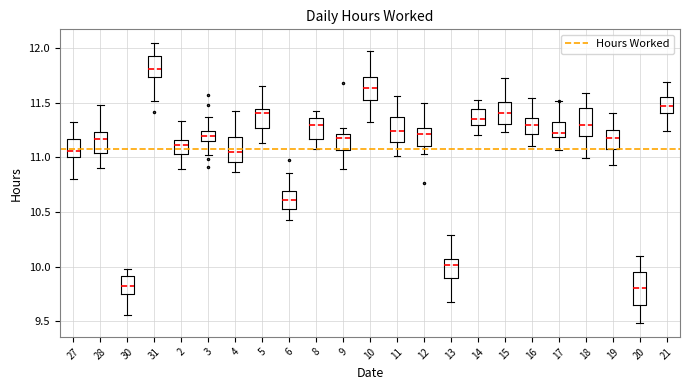

Reading left to right, transcribe this box plot: for each box, give where its median line is, the range the box spans, and where its two whiskers end, as read against the y-axis. The values are not printed on the chart, so give them approximately, as read against the axis.

27: median 11.05, box 11.00 to 11.15, whiskers 10.80 to 11.35
28: median 11.15, box 11.05 to 11.25, whiskers 10.90 to 11.50
30: median 9.80, box 9.75 to 9.90, whiskers 9.55 to 10.00
31: median 11.80, box 11.75 to 11.95, whiskers 11.50 to 12.05
2: median 11.10, box 11.05 to 11.15, whiskers 10.90 to 11.35
3: median 11.20, box 11.15 to 11.25, whiskers 11.00 to 11.35
4: median 11.05, box 10.95 to 11.20, whiskers 10.85 to 11.45
5: median 11.40, box 11.25 to 11.45, whiskers 11.15 to 11.65
6: median 10.60, box 10.55 to 10.70, whiskers 10.40 to 10.85
8: median 11.30, box 11.15 to 11.35, whiskers 11.05 to 11.45
9: median 11.20 (just below the box's upper edge), box 11.05 to 11.20, whiskers 10.90 to 11.25
10: median 11.65, box 11.50 to 11.75, whiskers 11.35 to 12.00
11: median 11.25, box 11.15 to 11.35, whiskers 11.00 to 11.55
12: median 11.20, box 11.10 to 11.25, whiskers 11.05 to 11.50
13: median 10.00, box 9.90 to 10.05, whiskers 9.70 to 10.30
14: median 11.35, box 11.30 to 11.45, whiskers 11.20 to 11.55
15: median 11.40, box 11.30 to 11.50, whiskers 11.25 to 11.70
16: median 11.30, box 11.20 to 11.35, whiskers 11.10 to 11.55
17: median 11.20 (just above the box's lower edge), box 11.20 to 11.30, whiskers 11.05 to 11.50
18: median 11.30, box 11.20 to 11.45, whiskers 11.00 to 11.60
19: median 11.20, box 11.10 to 11.25, whiskers 10.95 to 11.40
20: median 9.80, box 9.65 to 9.95, whiskers 9.50 to 10.10
21: median 11.45, box 11.40 to 11.55, whiskers 11.25 to 11.70